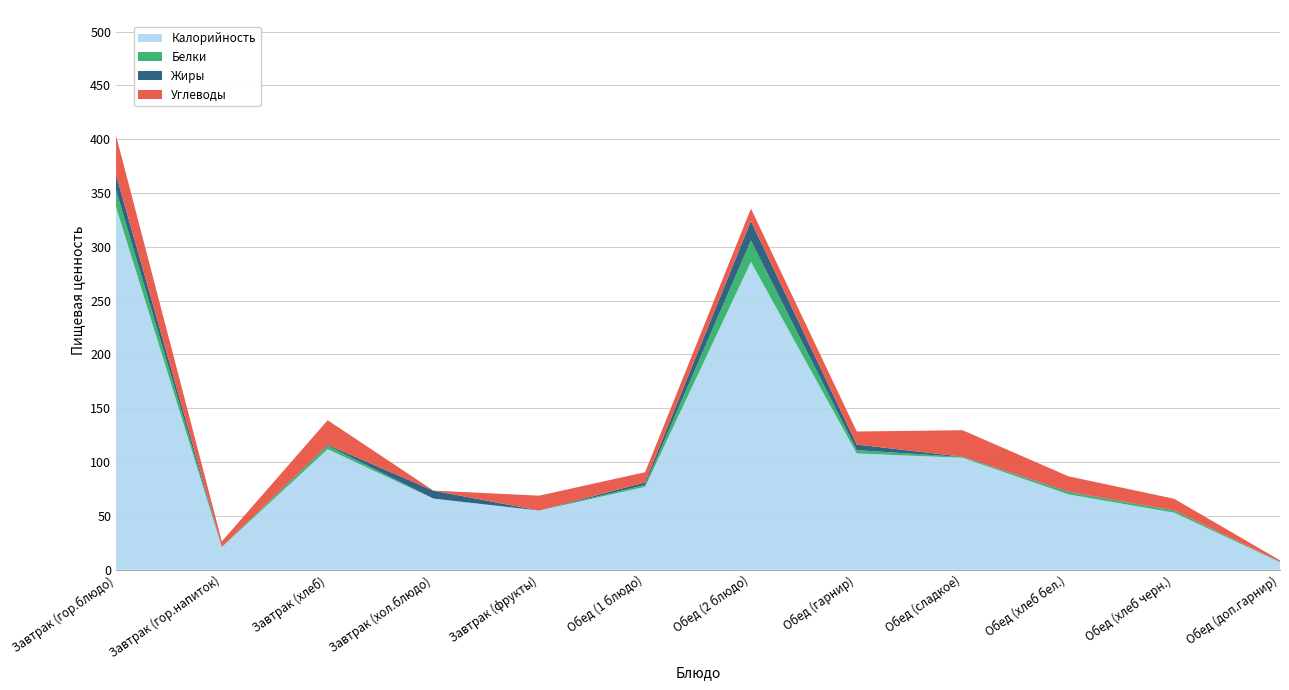

Reading left to right, list all the values displayed in this chart.

Калорийность: Завтрак (гор.блюдо)=337.0	Завтрак (гор.напиток)=21.0	Завтрак (хлеб)=112.0	Завтрак (хол.блюдо)=66.0	Завтрак (фрукты)=55.0	Обед (1 блюдо)=77.0	Обед (2 блюдо)=286.0	Обед (гарнир)=108.0	Обед (сладкое)=104.0	Обед (хлеб бел.)=70.0	Обед (хлеб черн.)=53.0	Обед (доп.гарнир)=7.0
Белки: Завтрак (гор.блюдо)=15.6	Завтрак (гор.напиток)=0.2	Завтрак (хлеб)=3.2	Завтрак (хол.блюдо)=0.1	Завтрак (фрукты)=0.0	Обед (1 блюдо)=1.8	Обед (2 блюдо)=19.8	Обед (гарнир)=3.1	Обед (сладкое)=0.7	Обед (хлеб бел.)=2.0	Обед (хлеб черн.)=1.8	Обед (доп.гарнир)=0.4
Жиры: Завтрак (гор.блюдо)=14.4	Завтрак (гор.напиток)=0.1	Завтрак (хлеб)=0.8	Завтрак (хол.блюдо)=7.3	Завтрак (фрукты)=0.0	Обед (1 блюдо)=2.4	Обед (2 блюдо)=18.2	Обед (гарнир)=5.2	Обед (сладкое)=0.3	Обед (хлеб бел.)=0.5	Обед (хлеб черн.)=0.3	Обед (доп.гарнир)=0.0
Углеводы: Завтрак (гор.блюдо)=36.4	Завтрак (гор.напиток)=5.0	Завтрак (хлеб)=22.9	Завтрак (хол.блюдо)=0.1	Завтрак (фрукты)=13.8	Обед (1 блюдо)=9.4	Обед (2 блюдо)=11.5	Обед (гарнир)=12.1	Обед (сладкое)=24.6	Обед (хлеб бел.)=14.3	Обед (хлеб черн.)=10.8	Обед (доп.гарнир)=1.3